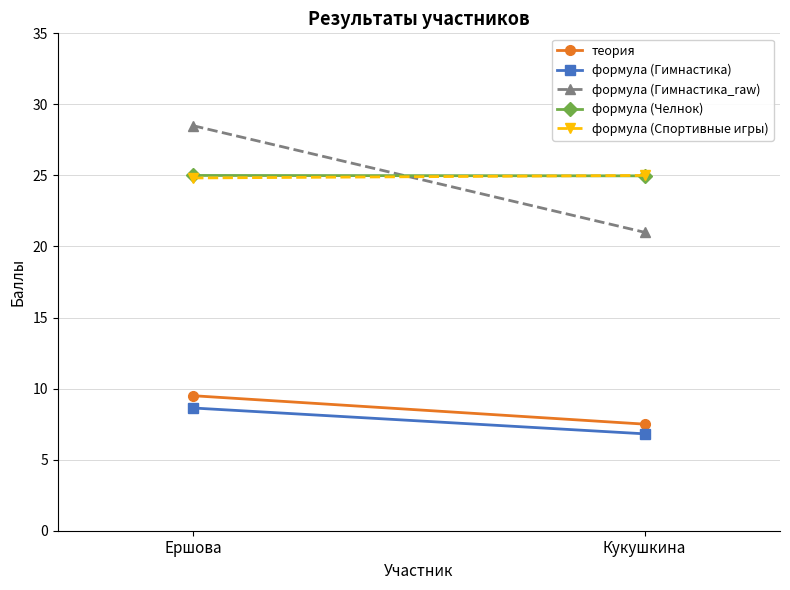

What is the difference between the maximum and minimum values in the формула (Гимнастика_raw) series?

7.5